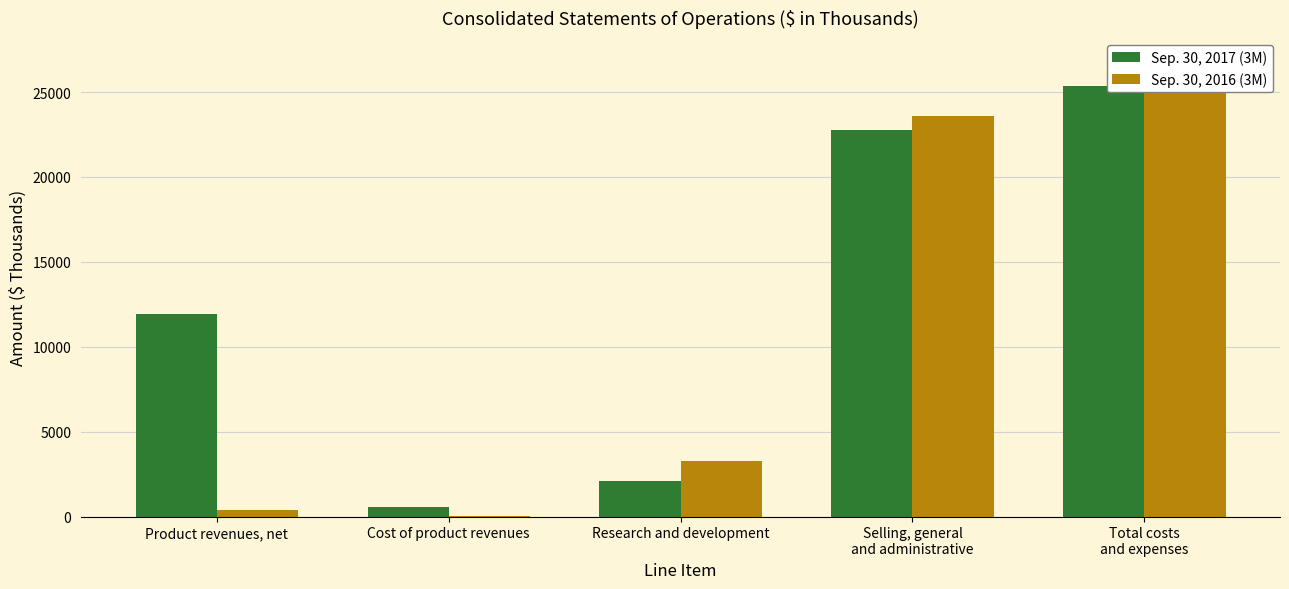

What is the sum of all Sep. 30, 2016 (3M) values?

54108